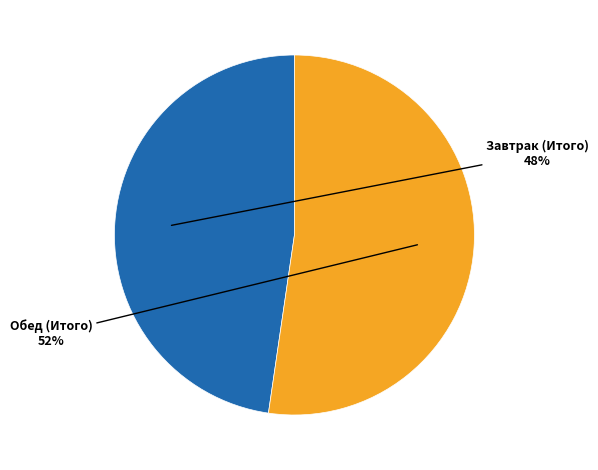

Count the number of slices in the pie.

2